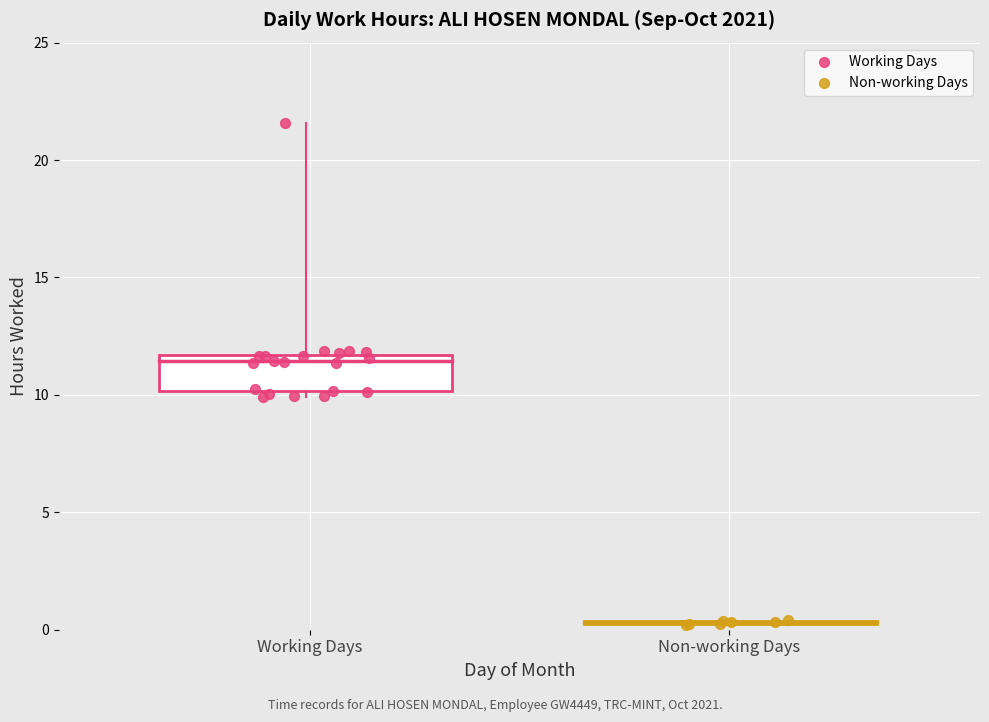

Which series contains the lowest Y value?

Non-working Days